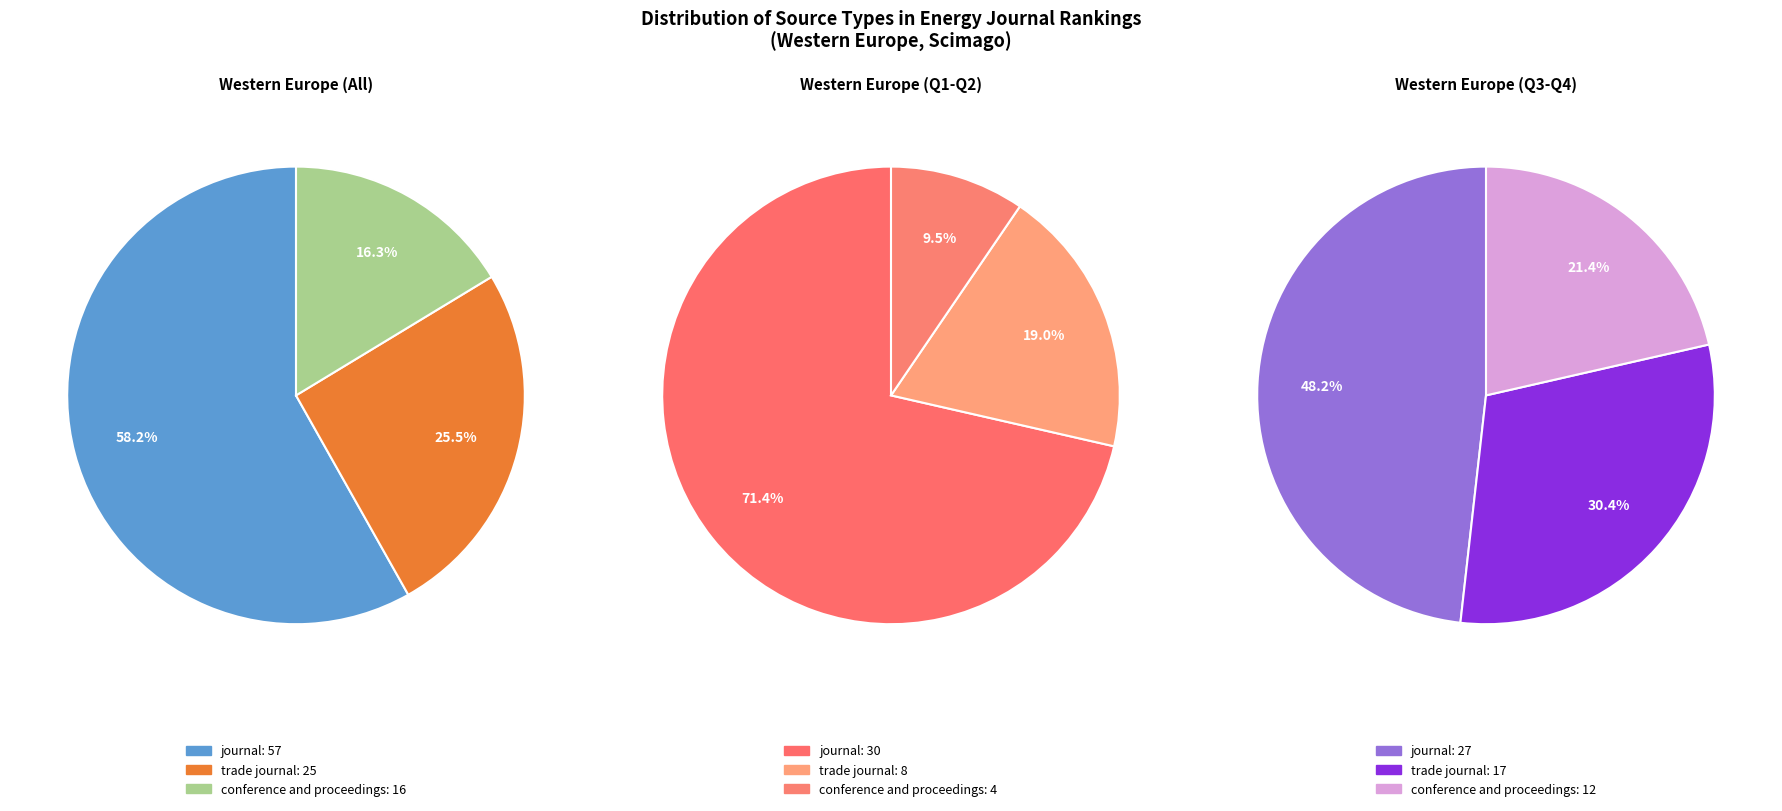

To the nearest percent, what portion does journal represent?

58%